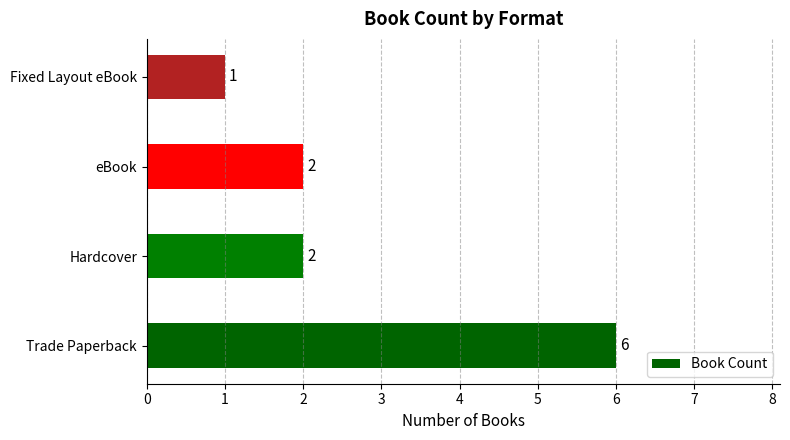

Is it true that the value at Hardcover is 2?

True